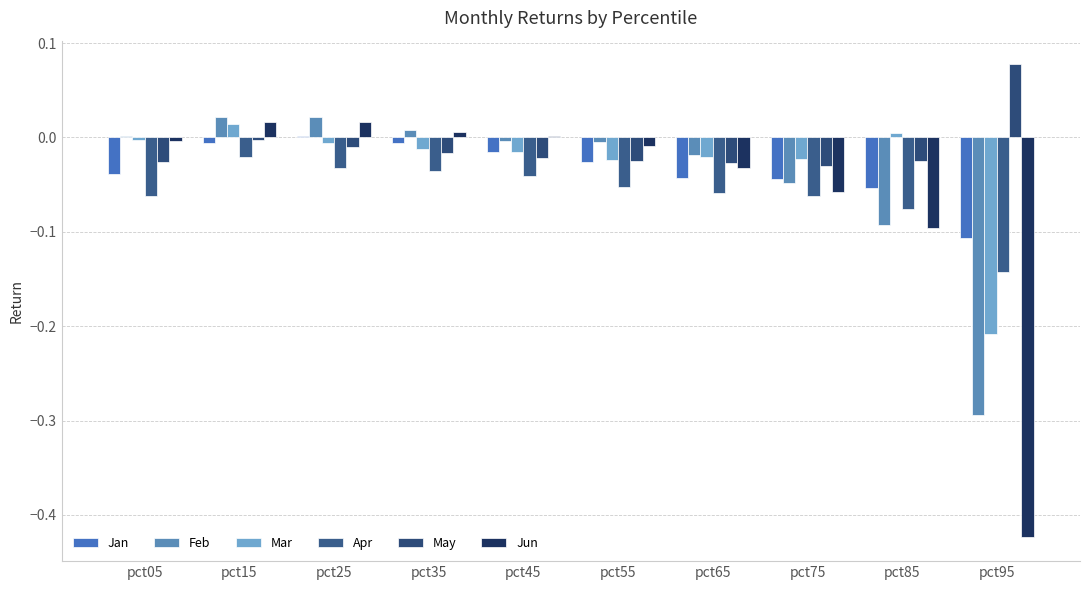

List the labels in order of Jan value, smallest first.

pct95, pct85, pct75, pct65, pct05, pct55, pct45, pct15, pct35, pct25